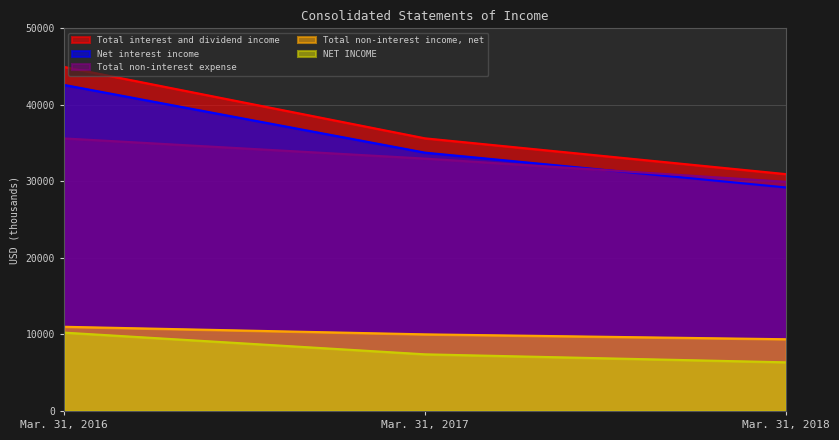

Reading left to right, transcribe all the data shown in this chart.

Total interest and dividend income: Mar. 31, 2016=44960	Mar. 31, 2017=35627	Mar. 31, 2018=30948
Net interest income: Mar. 31, 2016=42611	Mar. 31, 2017=33758	Mar. 31, 2018=29206
Total non-interest income, net: Mar. 31, 2016=11004	Mar. 31, 2017=10014	Mar. 31, 2018=9375
Total non-interest expense: Mar. 31, 2016=35618	Mar. 31, 2017=32981	Mar. 31, 2018=29947
NET INCOME: Mar. 31, 2016=10242	Mar. 31, 2017=7404	Mar. 31, 2018=6358